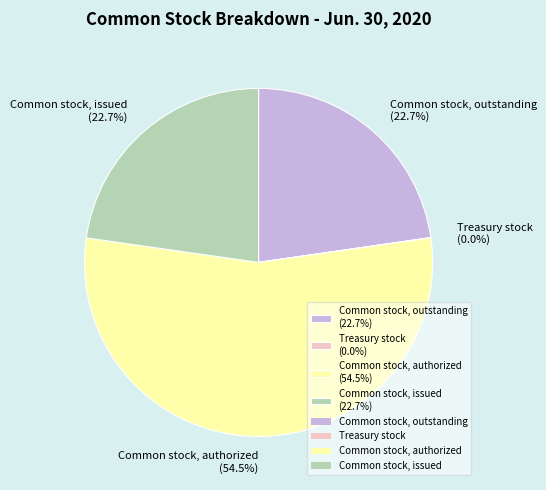

Is the sum of Common stock, issued and Common stock, outstanding greater than half?

No